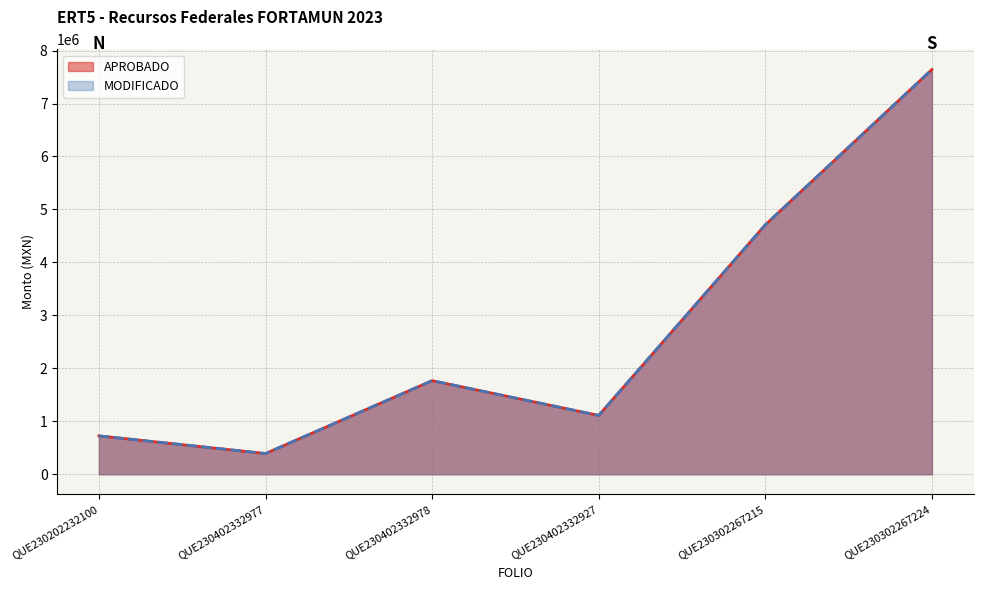

What is the difference between the maximum and minimum values in the MODIFICADO series?

7250336.5